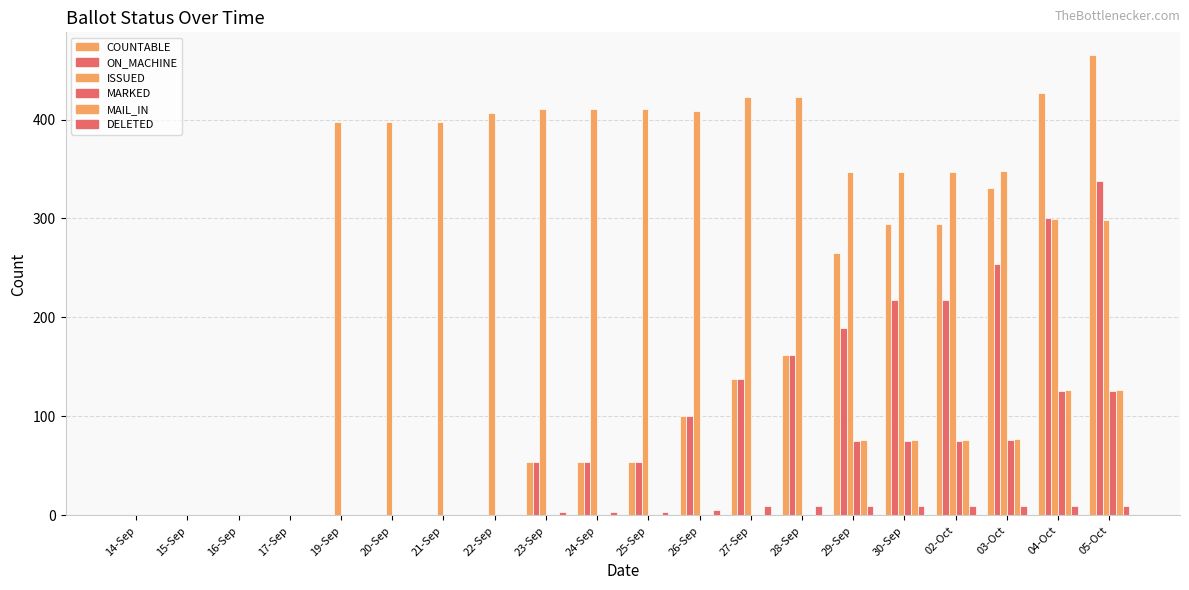

What is the sum of the ON_MACHINE values at 28-Sep and 24-Sep?

216